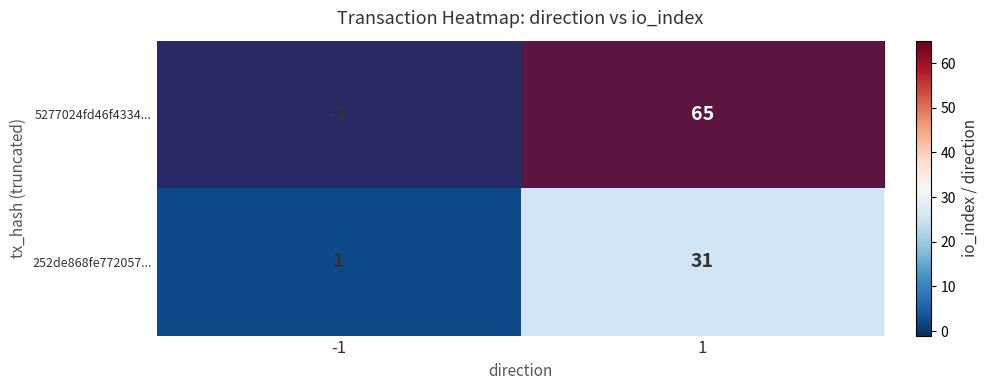

Which series has the widest spread of values?

5277024fd46f4334...